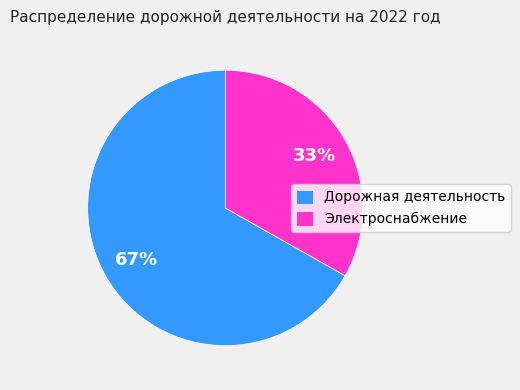

Between Электроснабжение and Дорожная деятельность, which is larger?

Дорожная деятельность